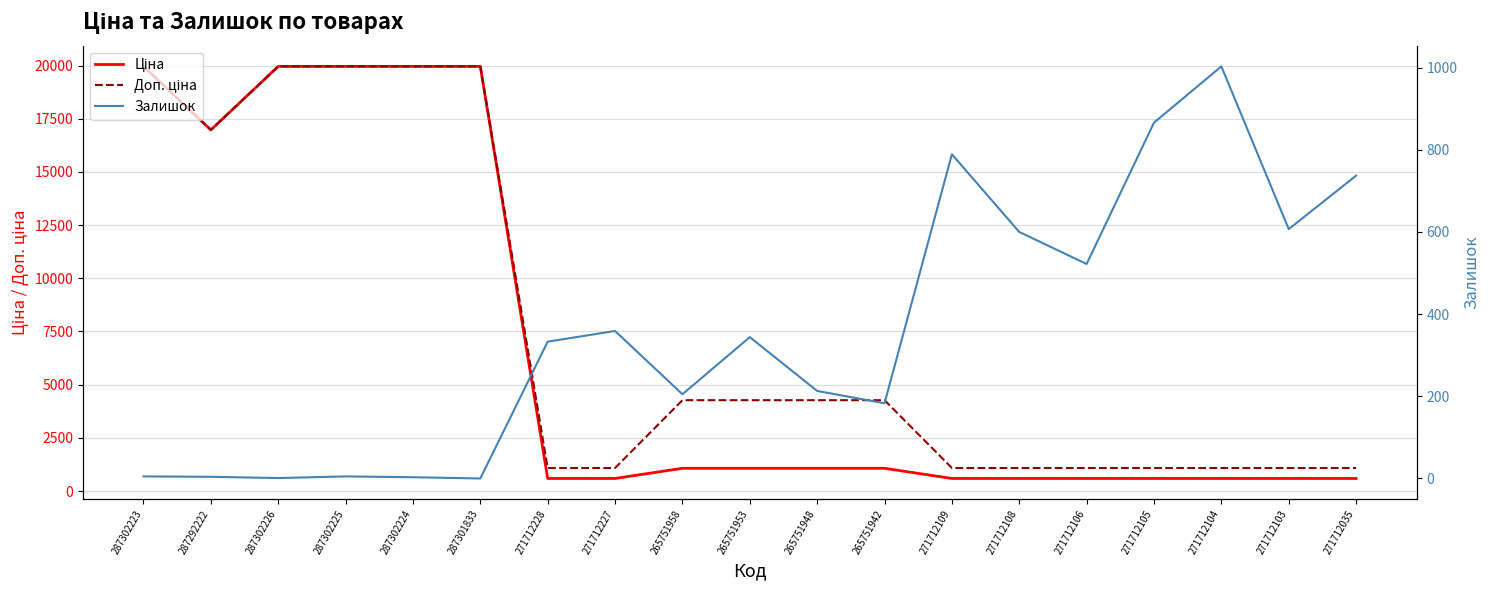

True or false: Залишок has more than 2 points higher than both neighbors.

True